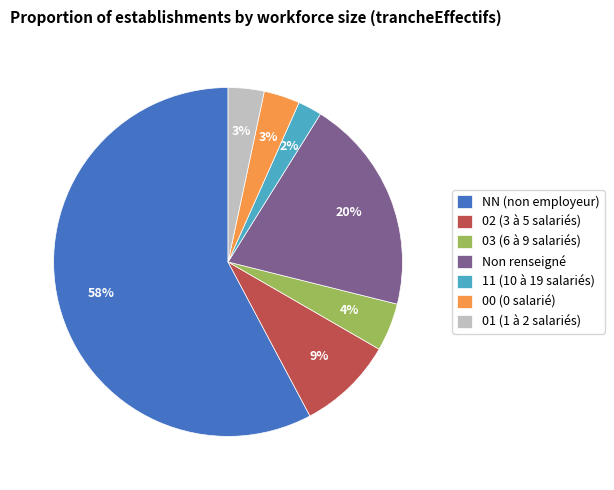

Is there a majority slice in this chart?

Yes